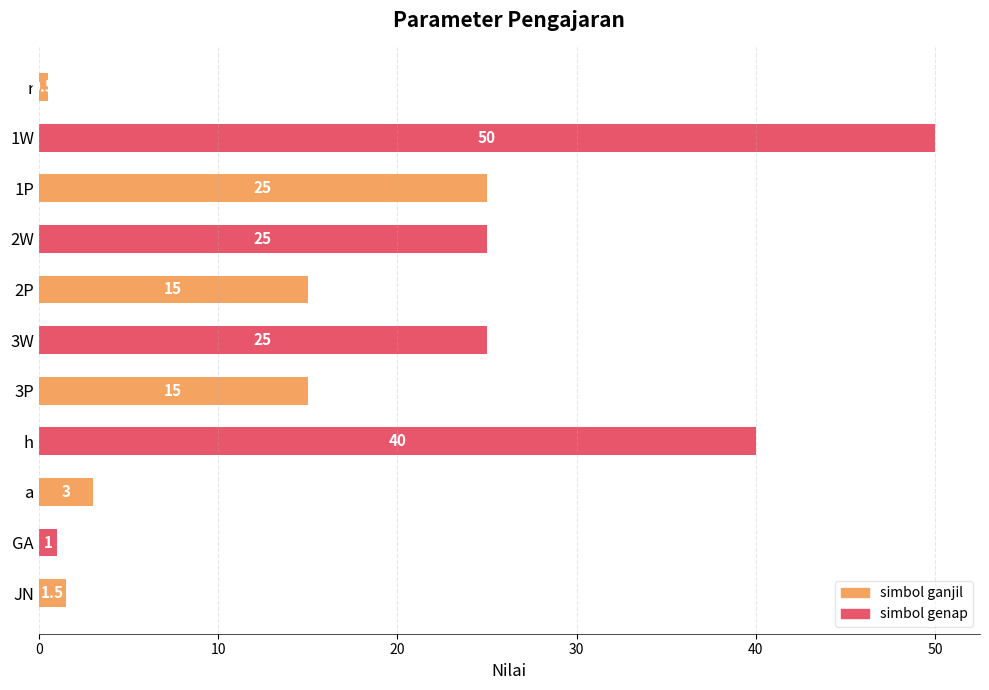

Reading top to bottom, list all the values displayed in this chart.

0.5	50.0	25.0	25.0	15.0	25.0	15.0	40.0	3.0	1.0	1.5